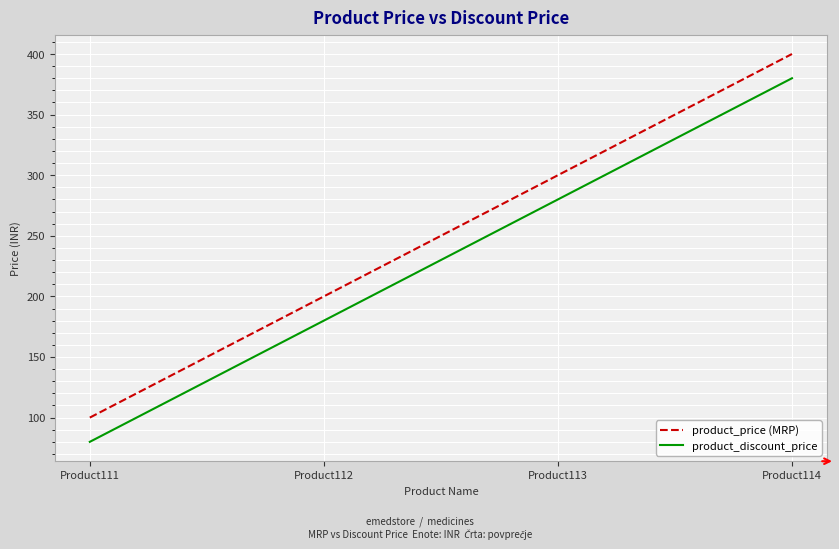

How many values in the product_price (MRP) series are below 300?

2